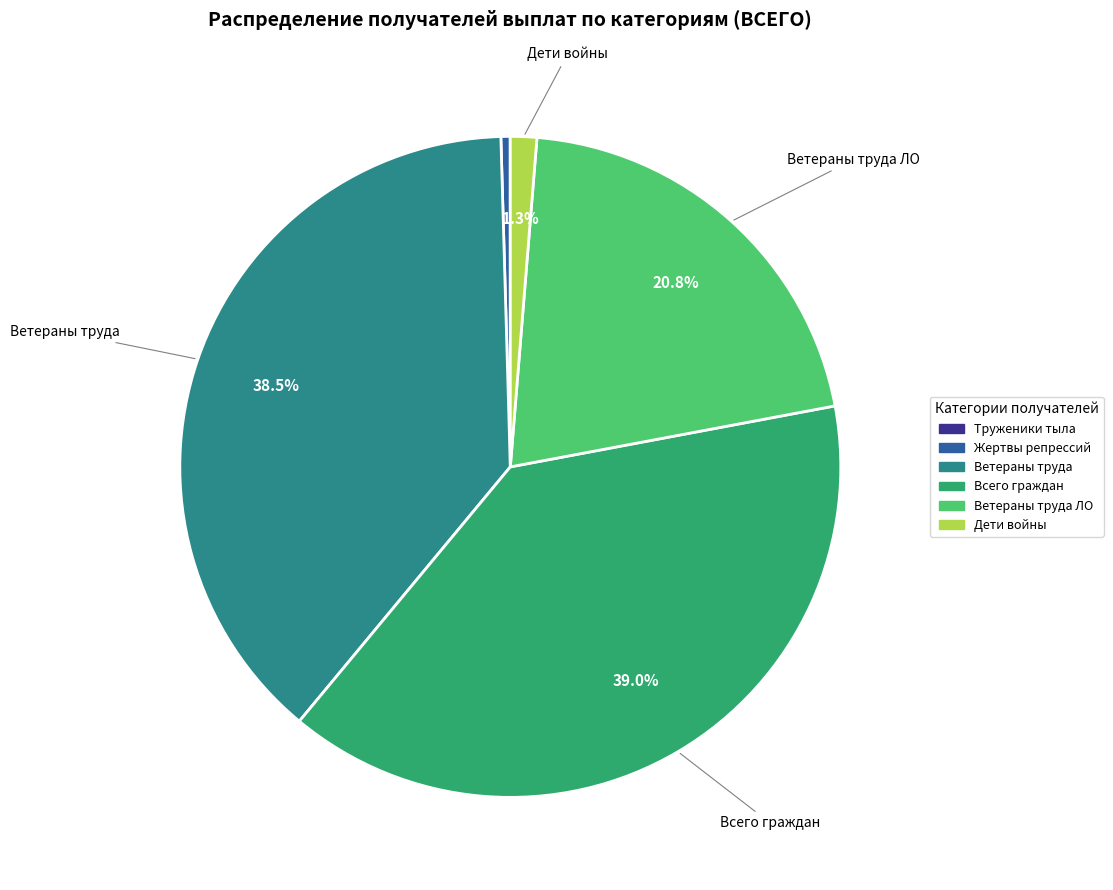

What percentage is NOT represented by Всего граждан?

61.0%